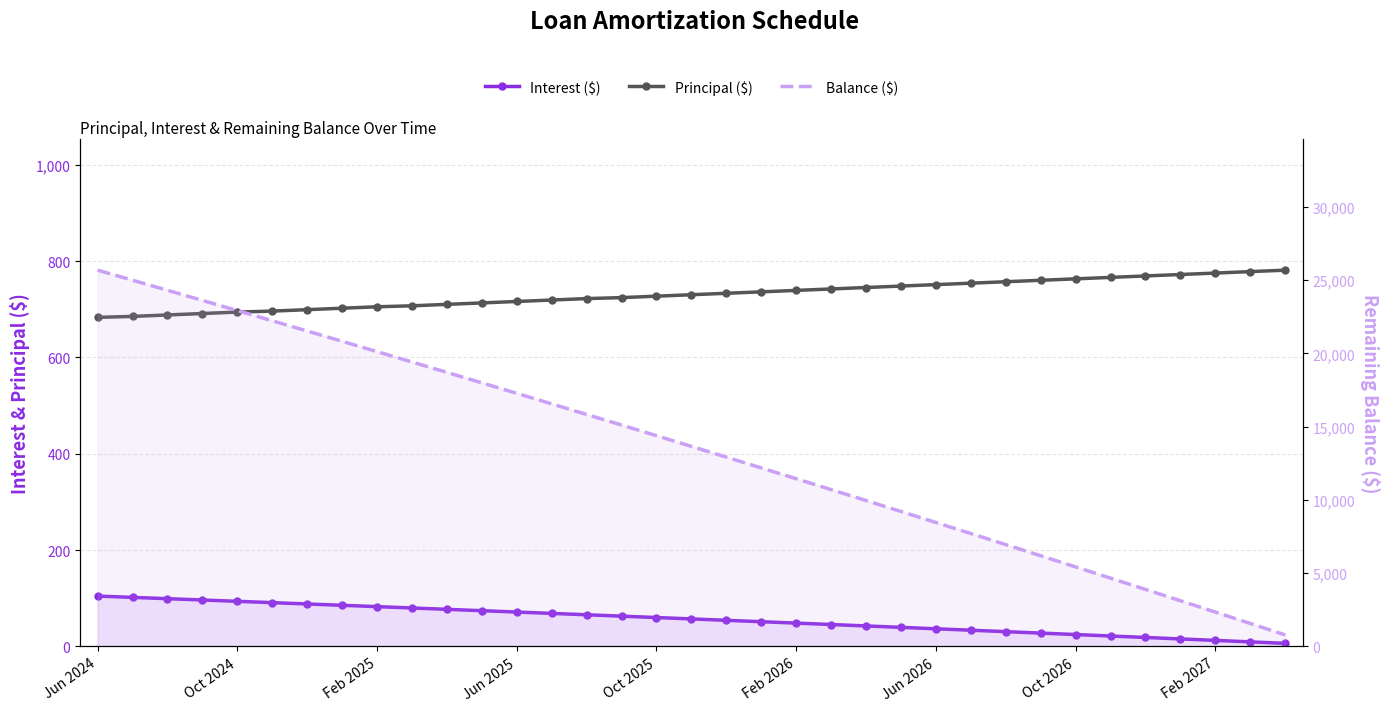

Which series has the largest range (max minus min)?

Balance ($)